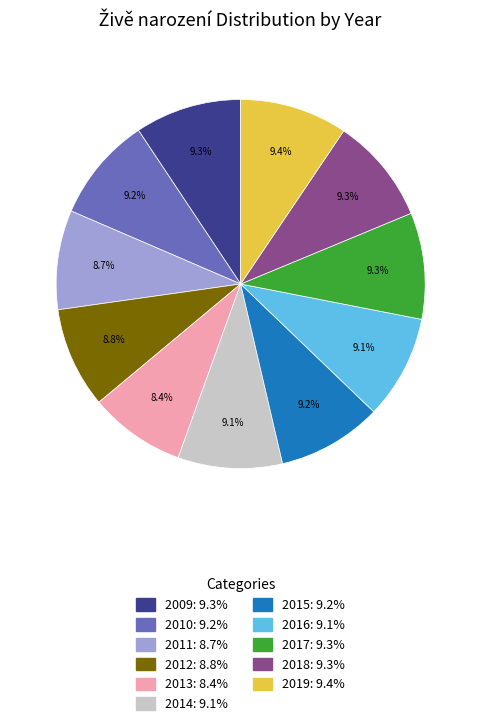

Approximately how many times larger is the value at 2016 compared to 2015?

1.0